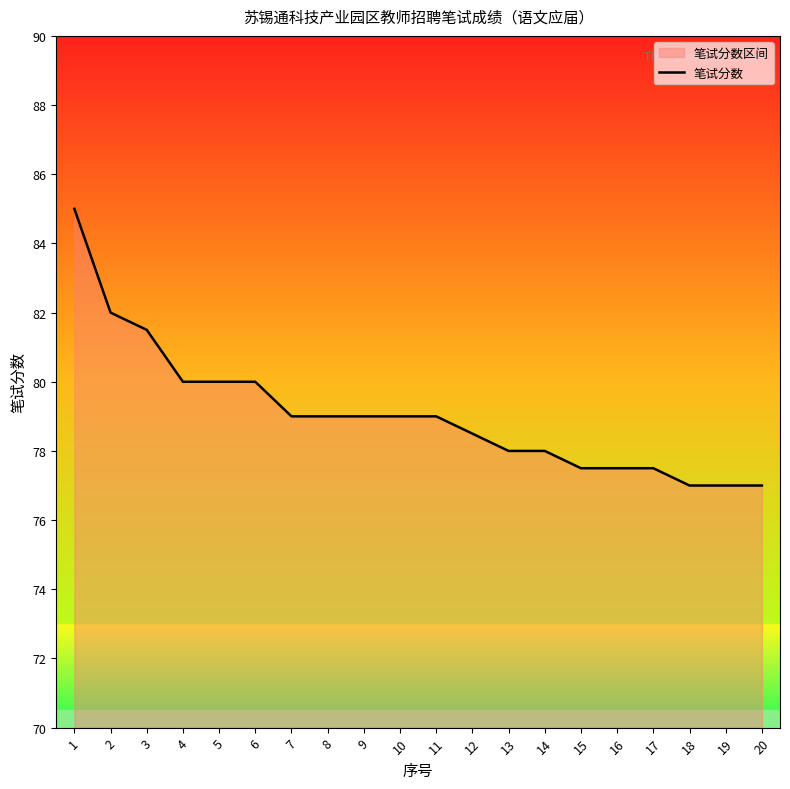

What is the smallest value displayed?

77.0